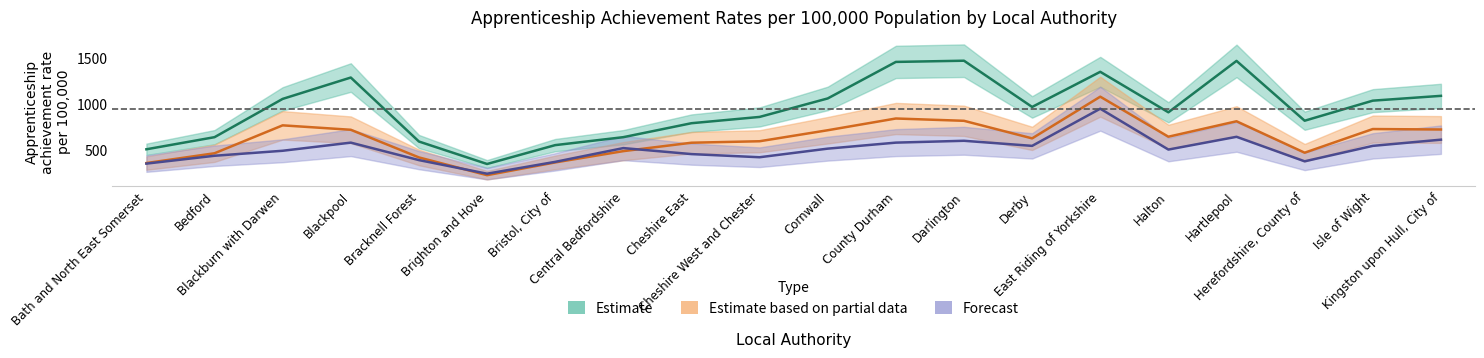

What position from the right is County Durham?

9